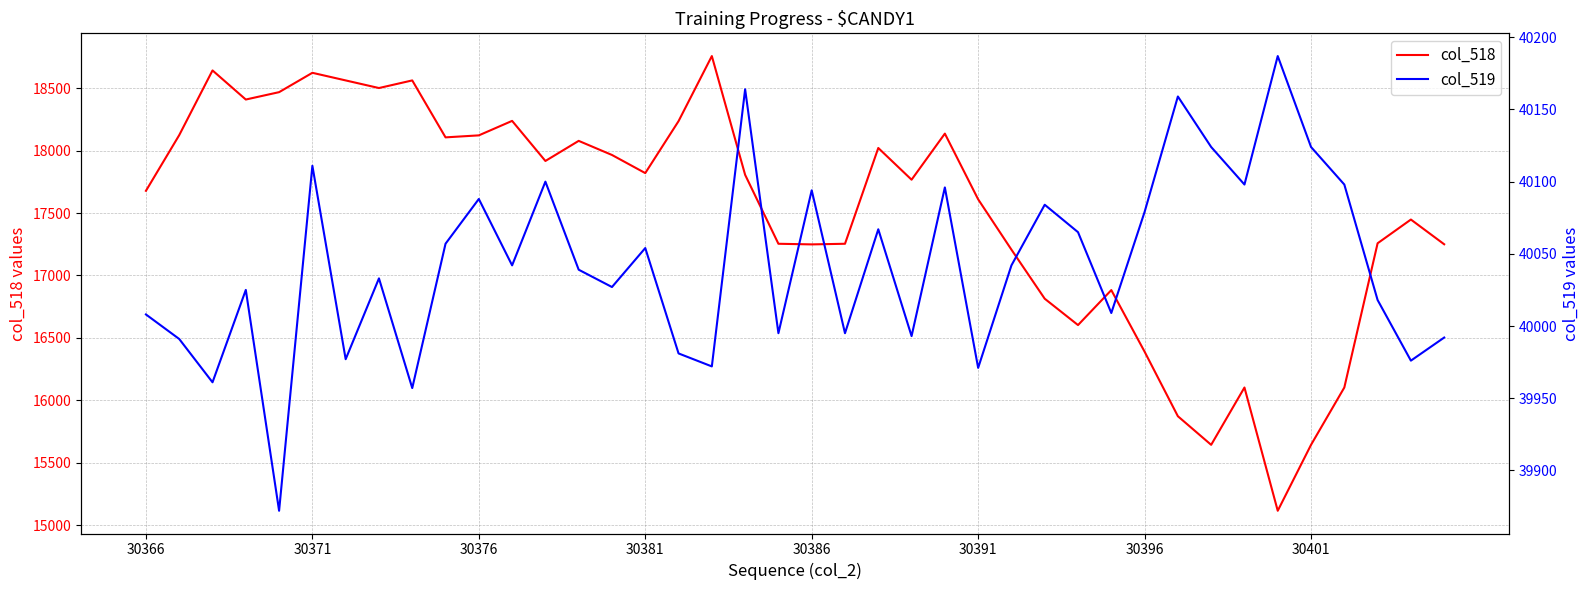

True or false: col_518 has a value of 17820 at 30381.

True